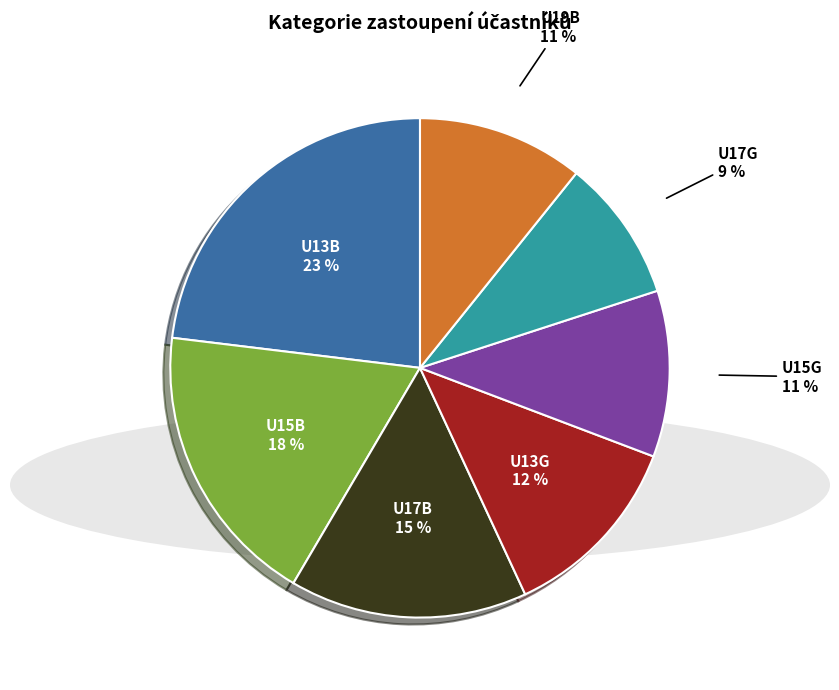

How many segments does this pie chart have?

7